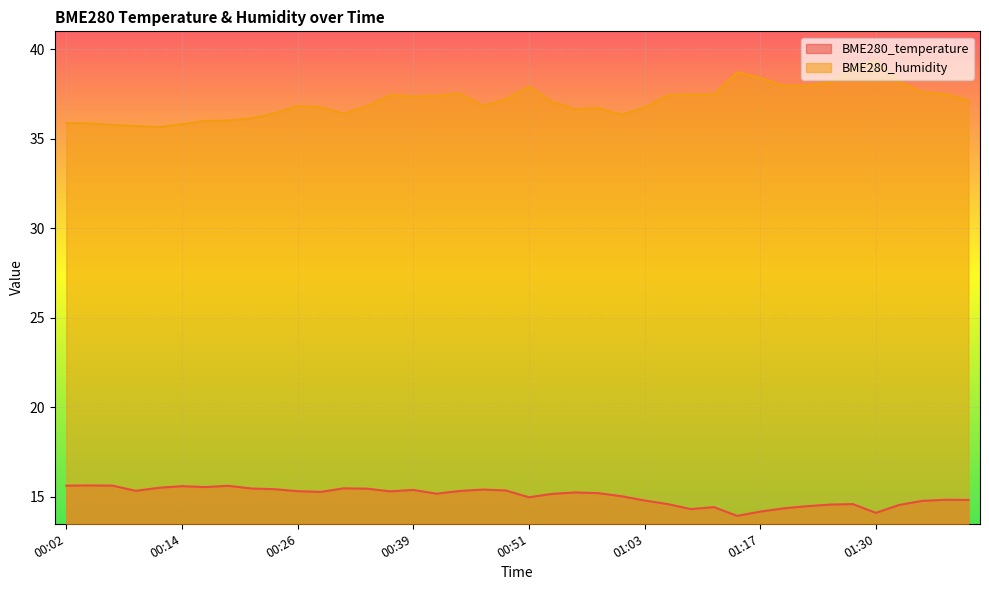

What is the smallest value displayed?

13.9